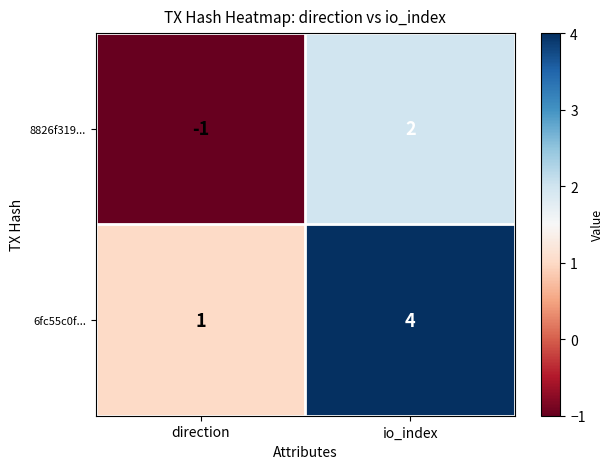

True or false: 6fc55c0f... has a value of 4 at io_index.

True